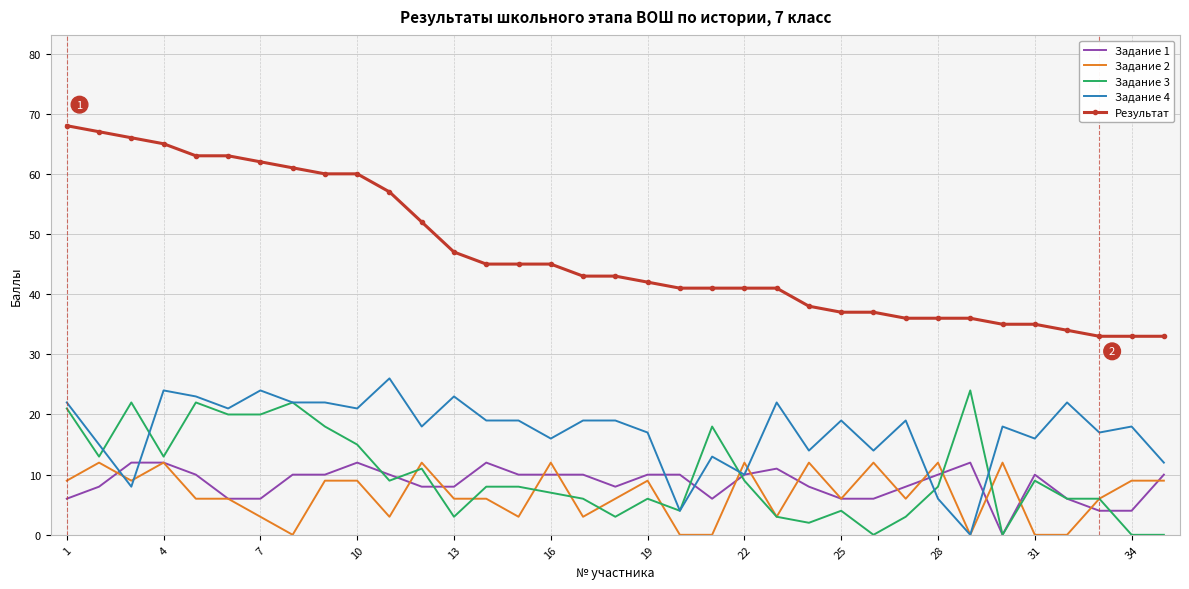

Which series has the largest total across all categories?

Результат